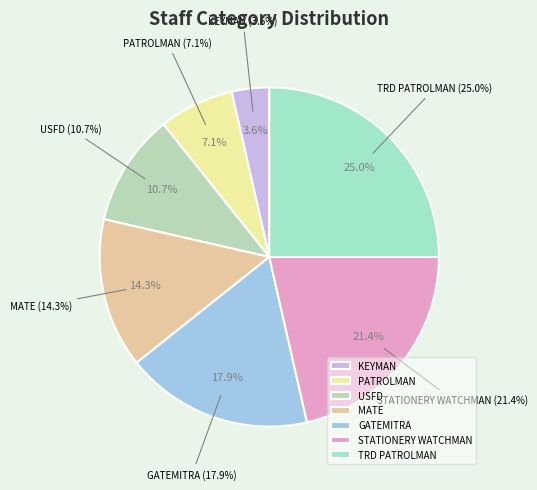

Which category has the biggest portion of the pie?

TRD PATROLMAN